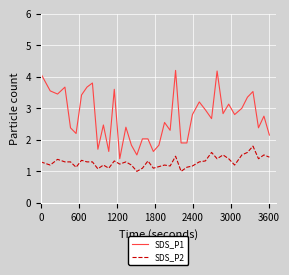

List the series in order of their peak value, highest first.

SDS_P1, SDS_P2